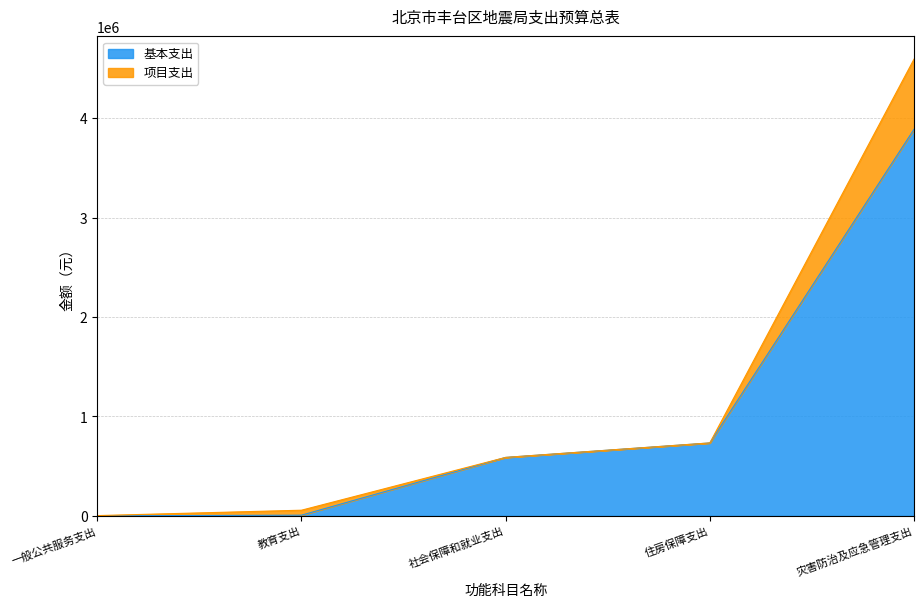

What is the value of the 2nd point from the left?

6300